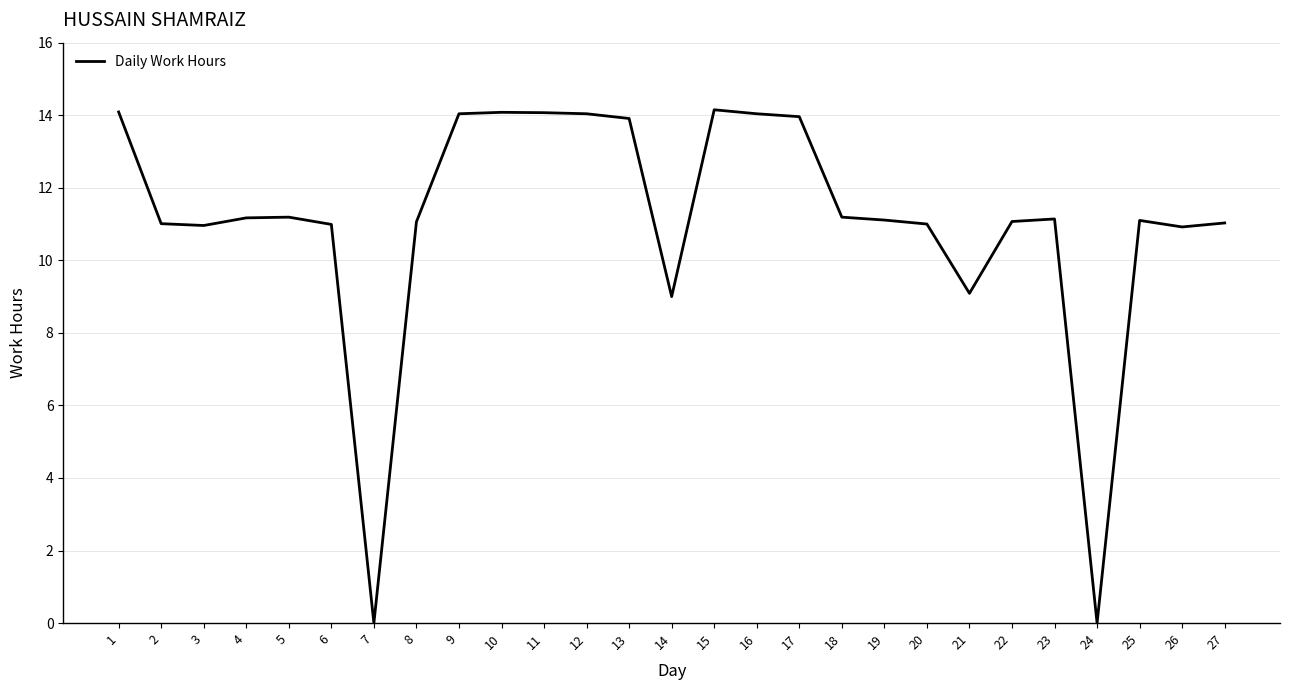

What is the change in value from 6 to 7?

-11.0